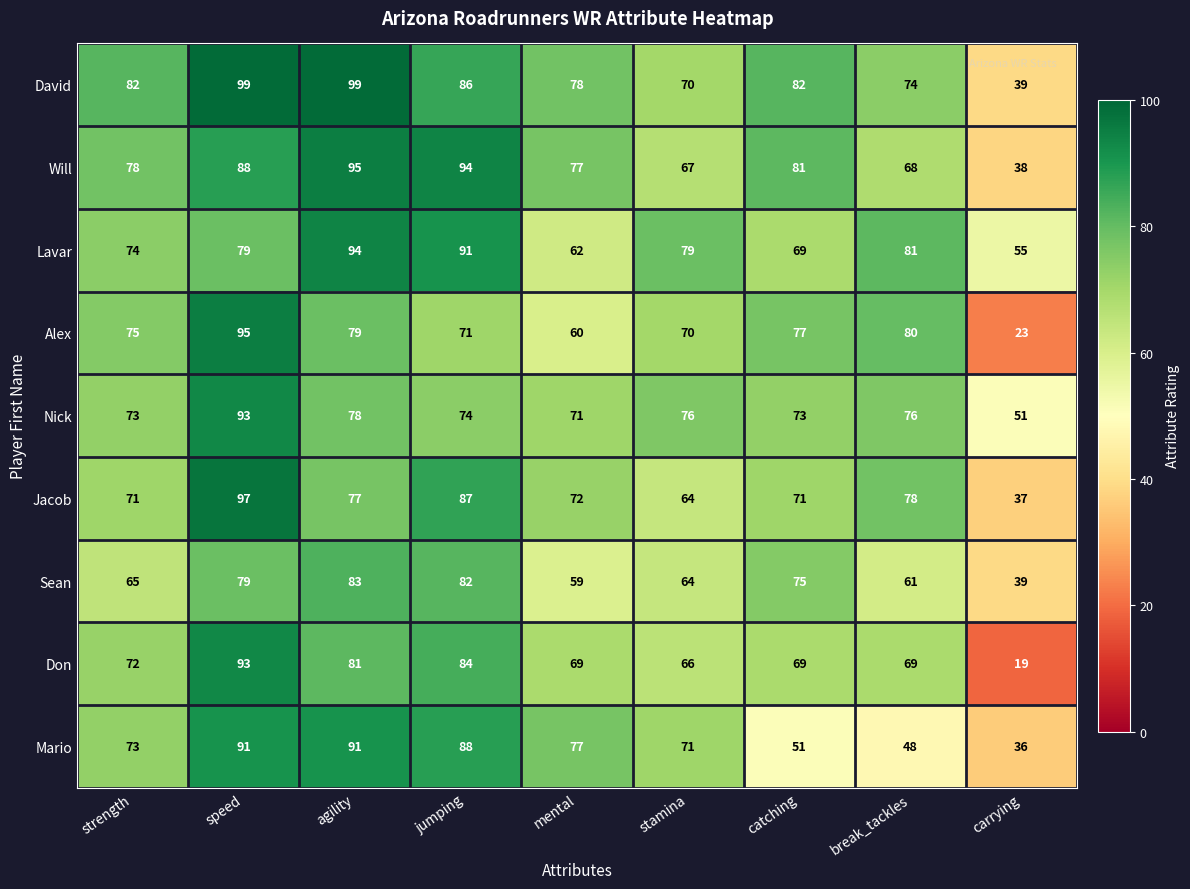

Which series has the largest range (max minus min)?

Don